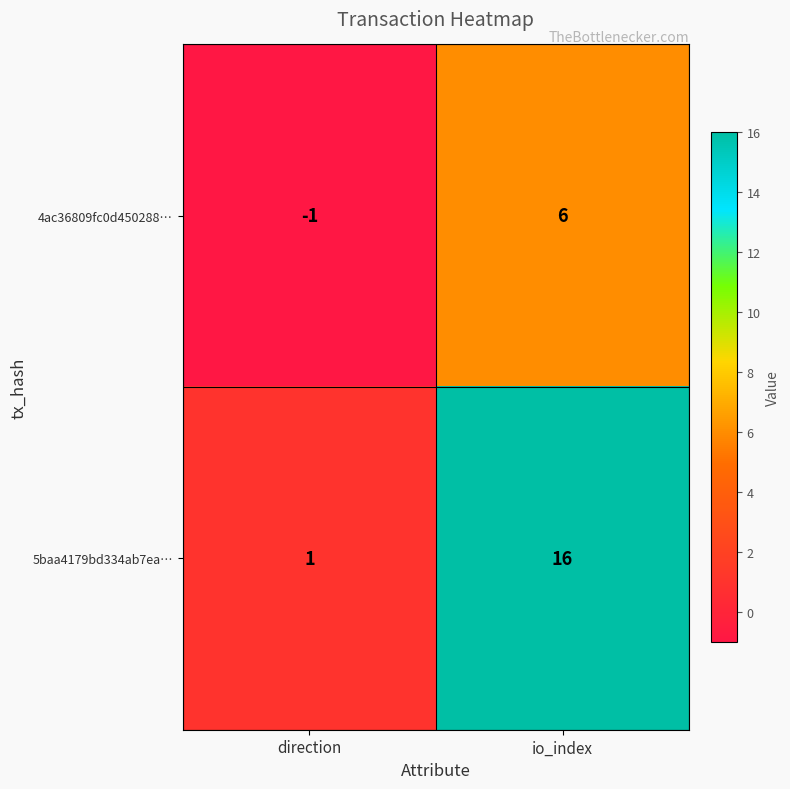

Which series changed the most between direction and io_index?

5baa4179bd334ab7ea…